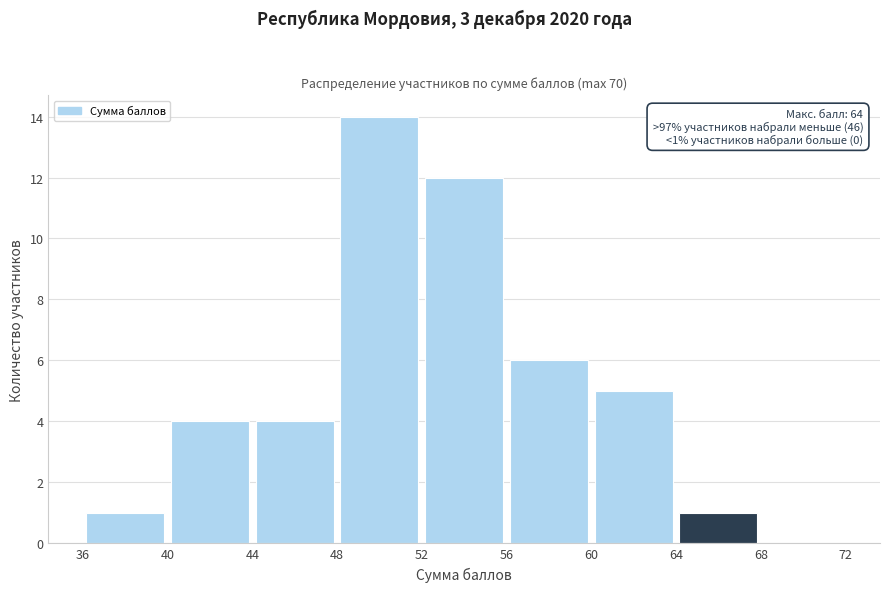

Over which range of the x-axis is the bar tallest?

48 to 52